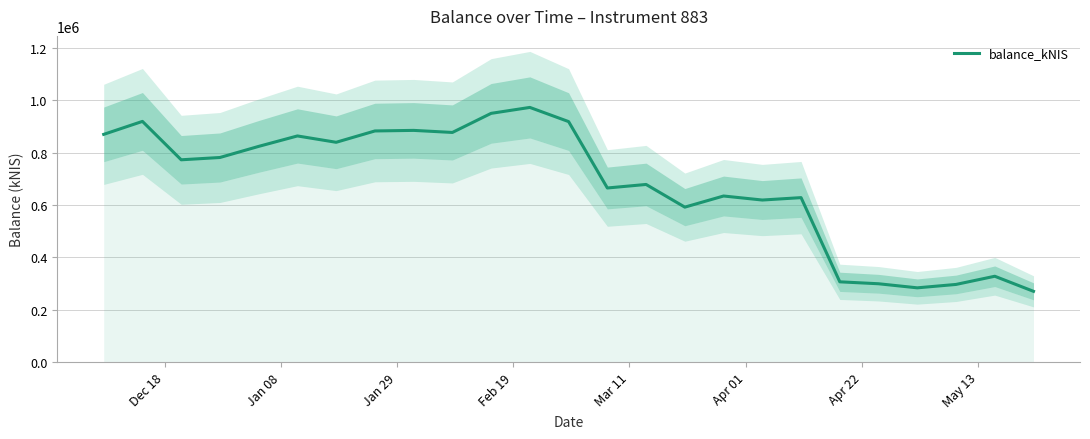

Reading right to left, transcribe all the data shown in this chart.

269998.6	327626.6	296351.2	283371.0	298933.9	306342.8	628085.0	618920.4	634304.2	591753.0	678421.5	664942.1	918645.3	972835.8	950174.5	877186.7	885064.7	882887.6	839587.2	863836.9	823916.0	781452.4	772684.6	919435.2	869848.5